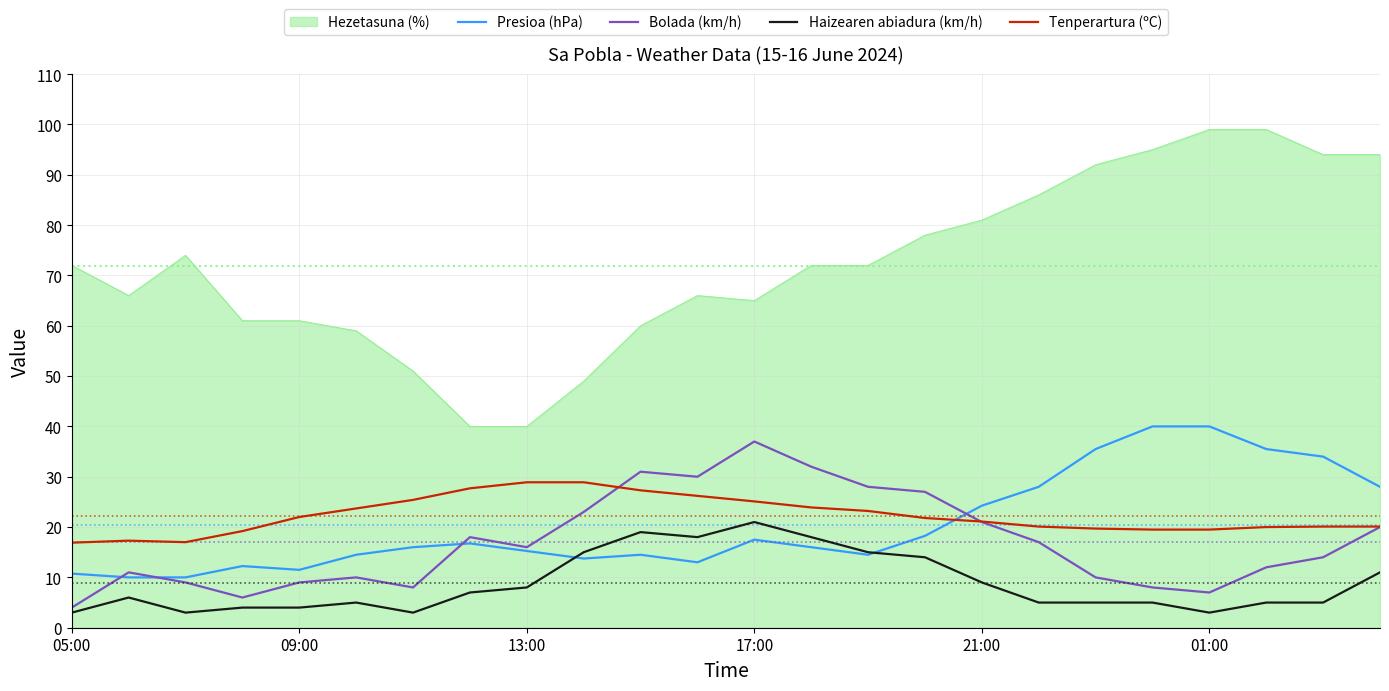

Does the chart have visible grid lines?

Yes